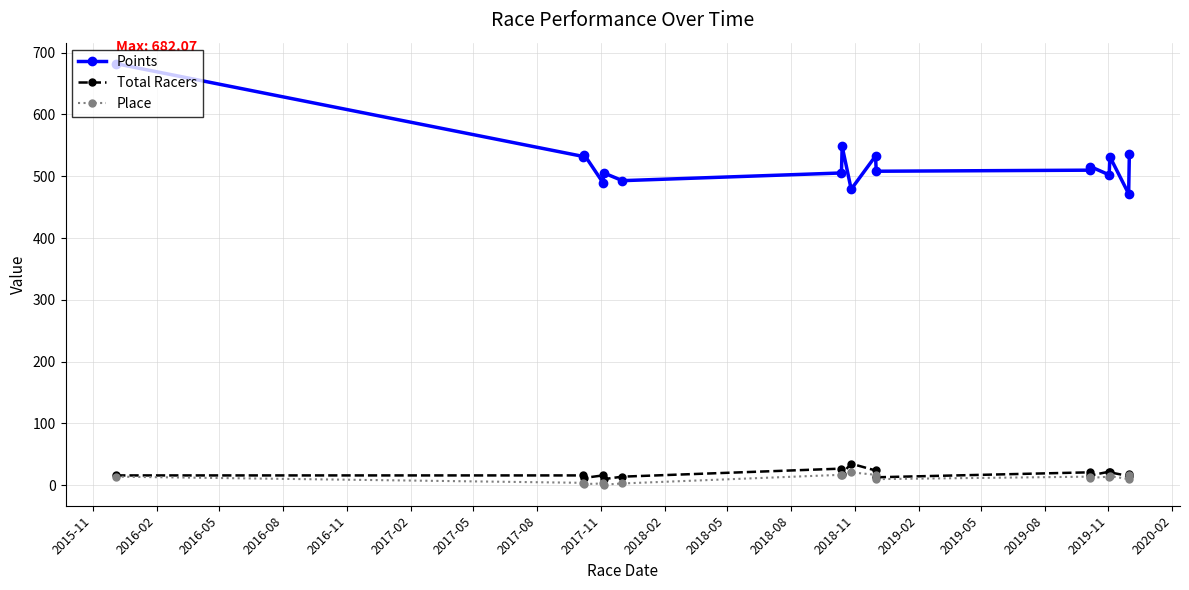

What is the difference between the second highest and second lowest values in the Total Racers series?

15.0